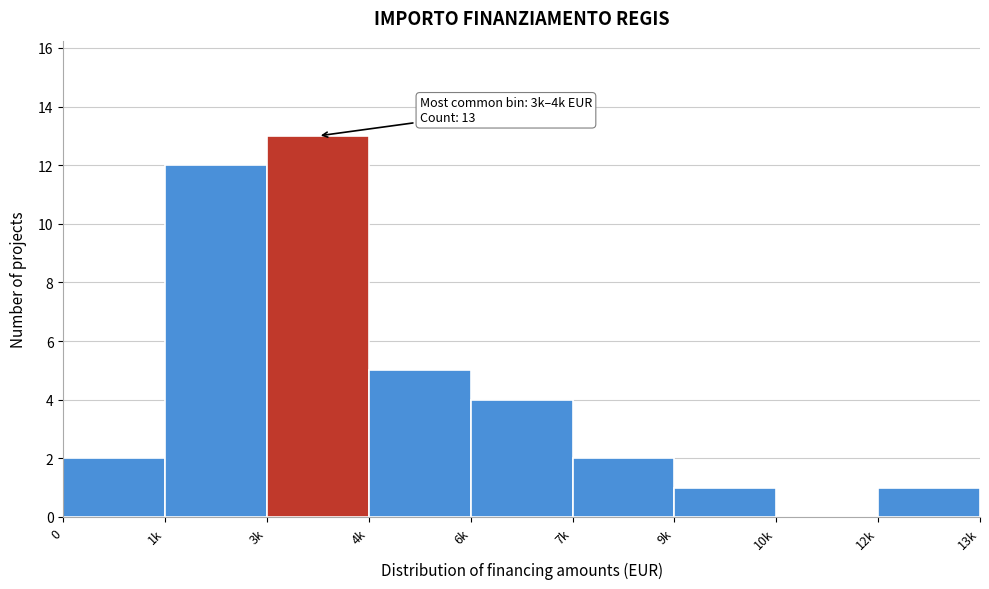

Reading left to right, list all the values displayed in this chart.

0=2	1k=12	3k=13	4k=5	6k=4	7k=2	9k=1	10k=0	12k=1